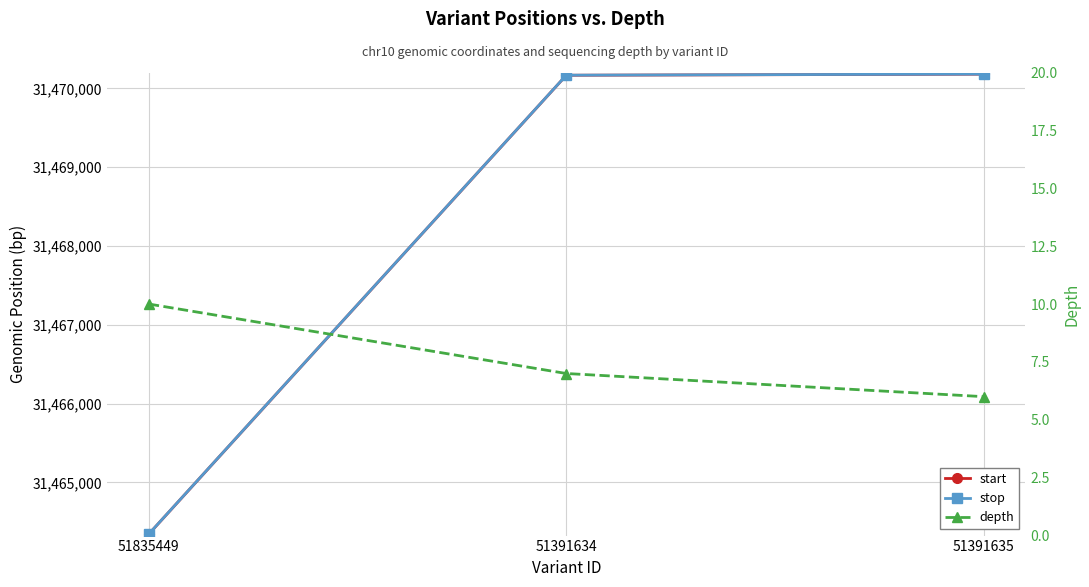

What is the sum of the depth values at 51391635 and 51391634?

13